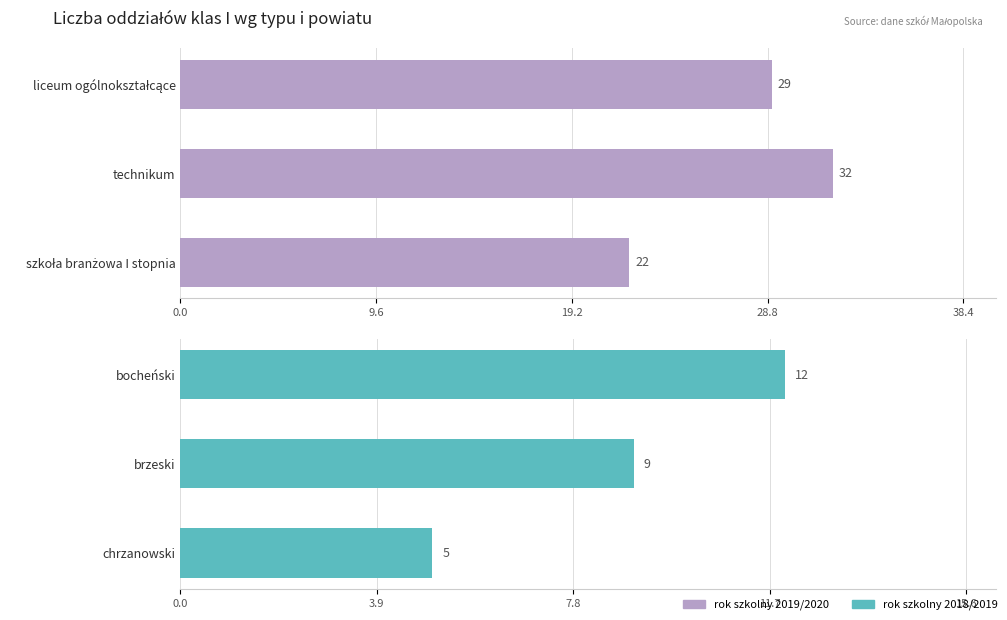

Reading right to left, list all the values displayed in this chart.

rok szkolny 2019/2020: 22	32	29
rok szkolny 2018/2019: 5	9	12